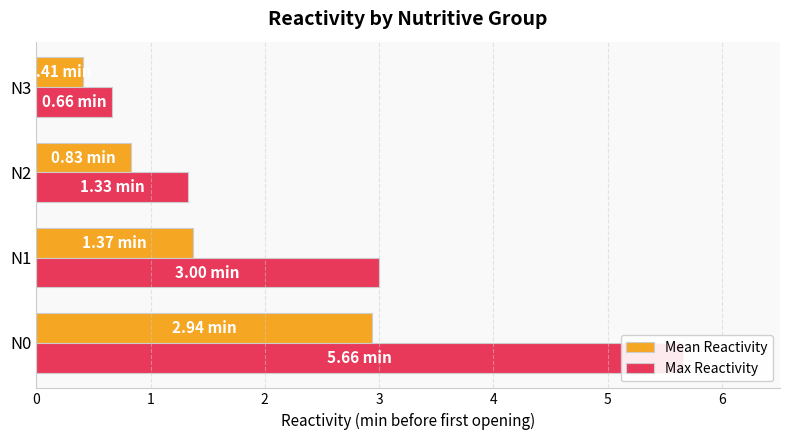

Which has a higher value, N1 or N3?

N1